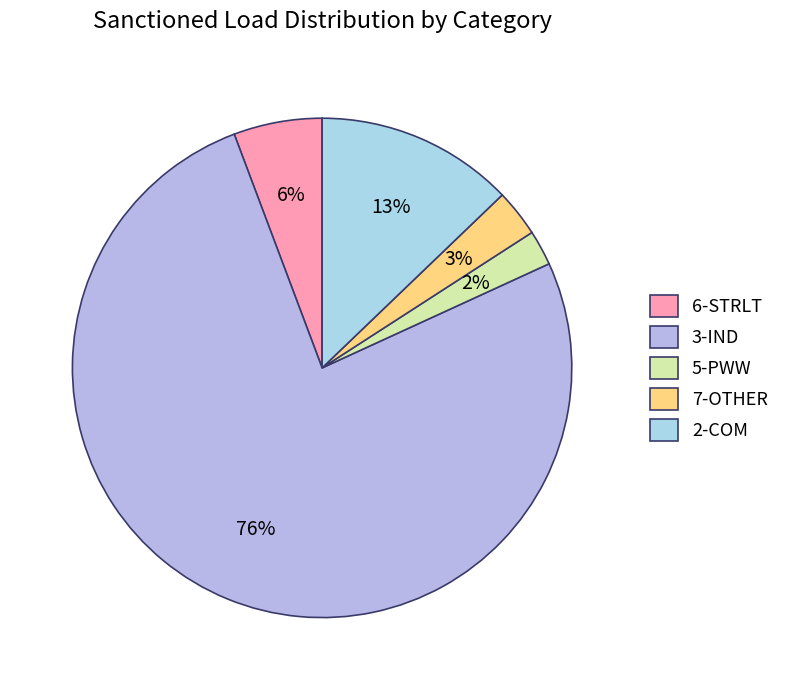

Does any single category account for the majority?

Yes